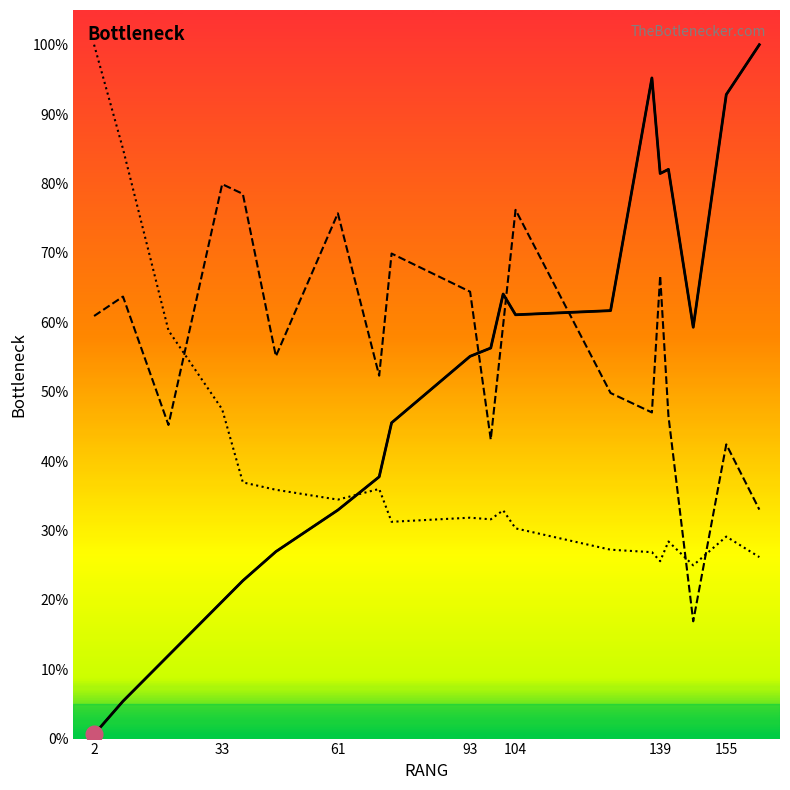

In Rang, how many points are higher than both neighbors (excluding endpoints)?

3